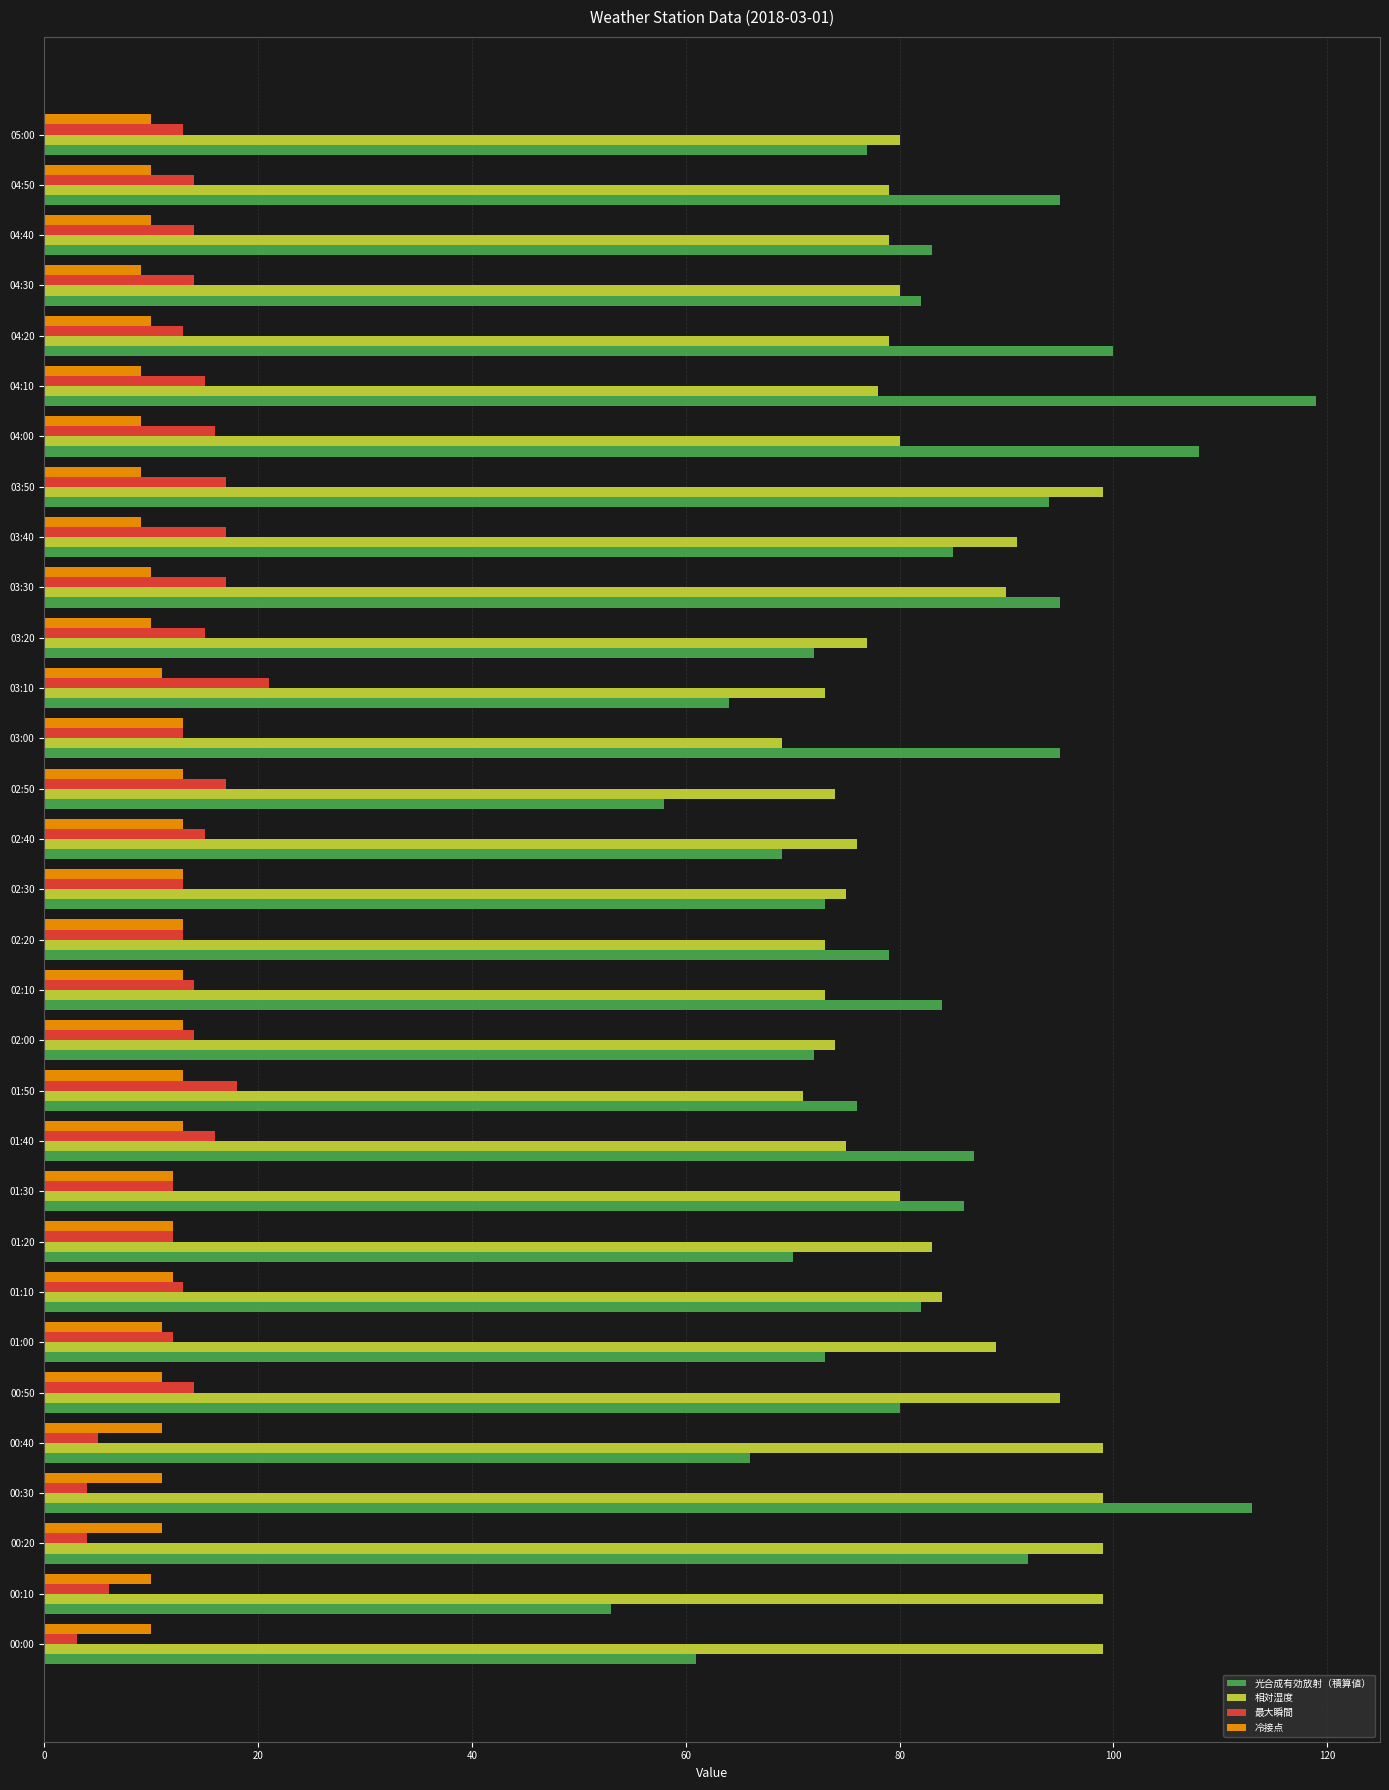

What is the highest value of the 最大瞬間 series?

21